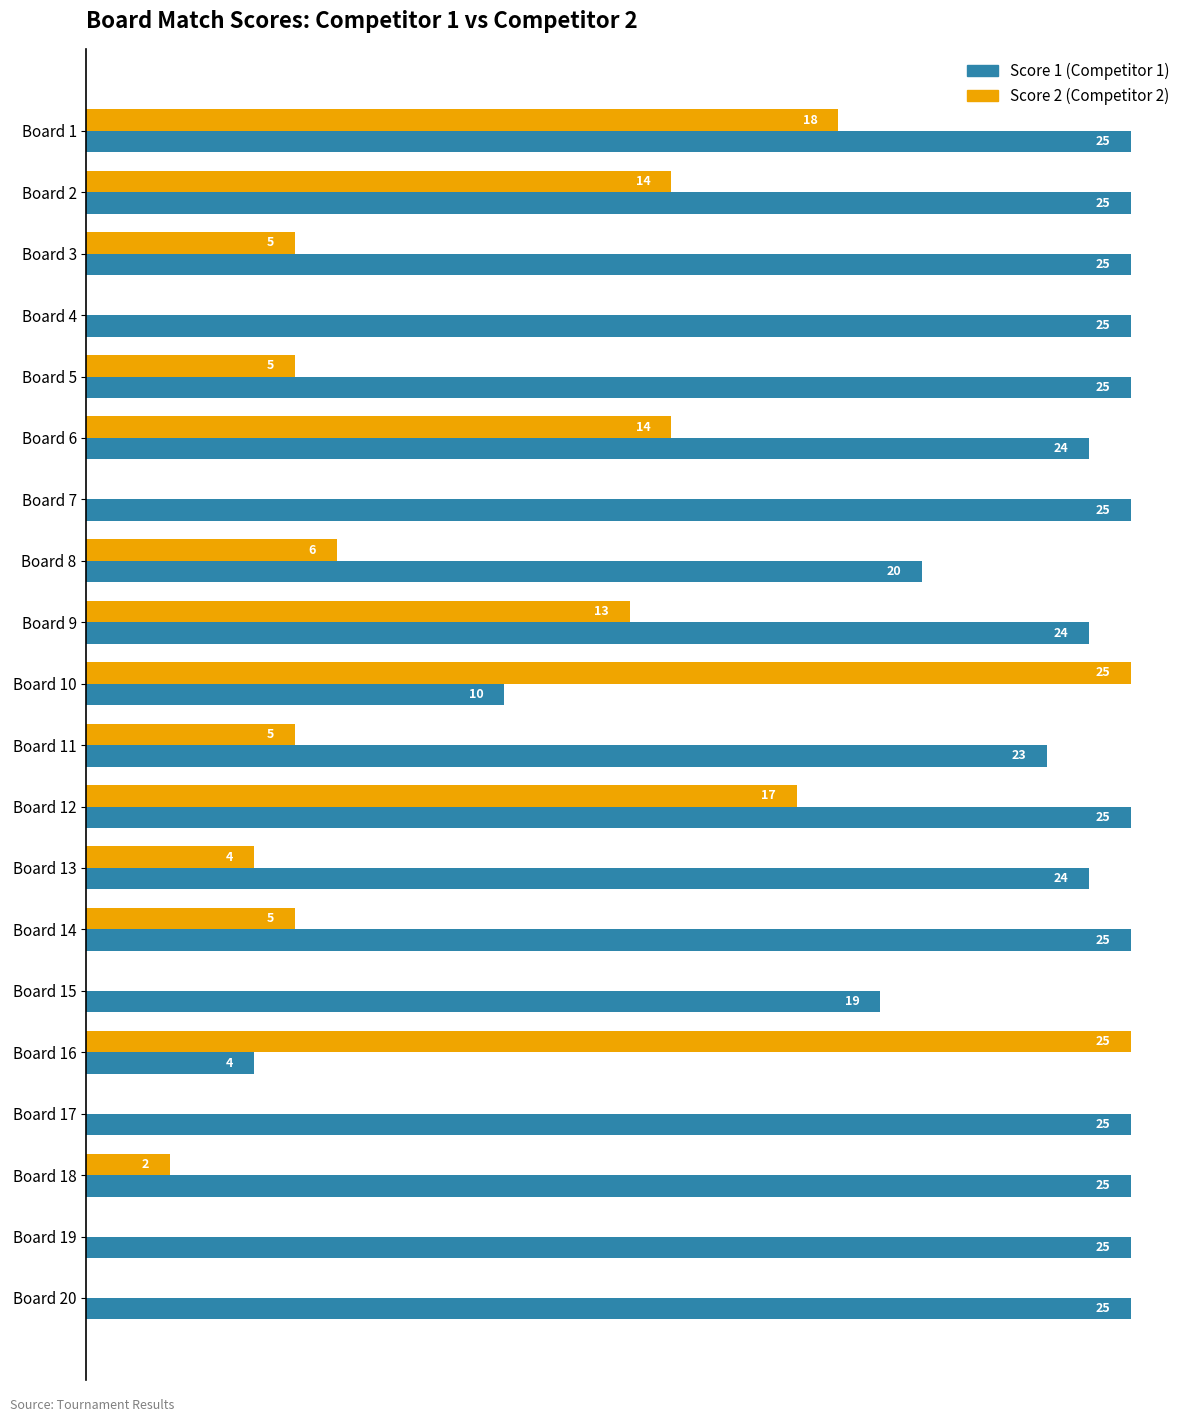

Which series changed the most between Board 6 and Board 20?

Score 2 (Competitor 2)